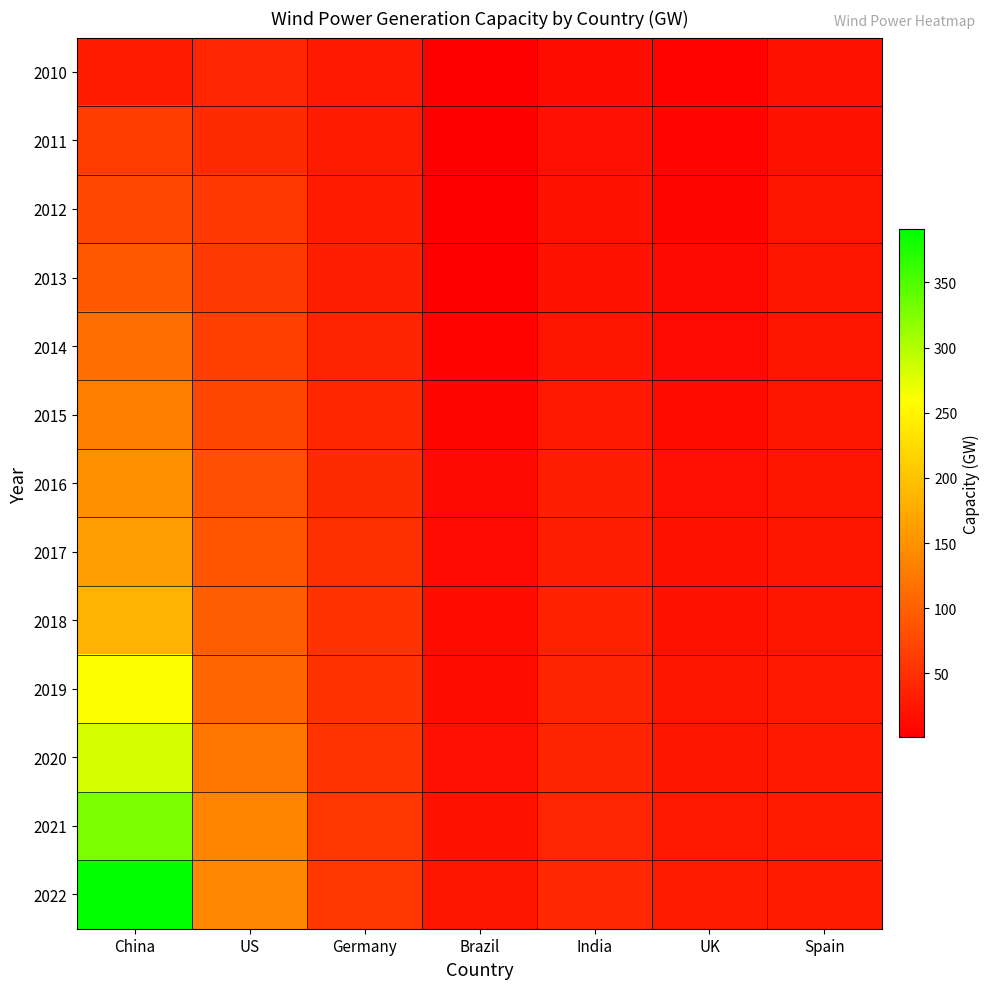

Which series changed the most between India and Spain?

2022